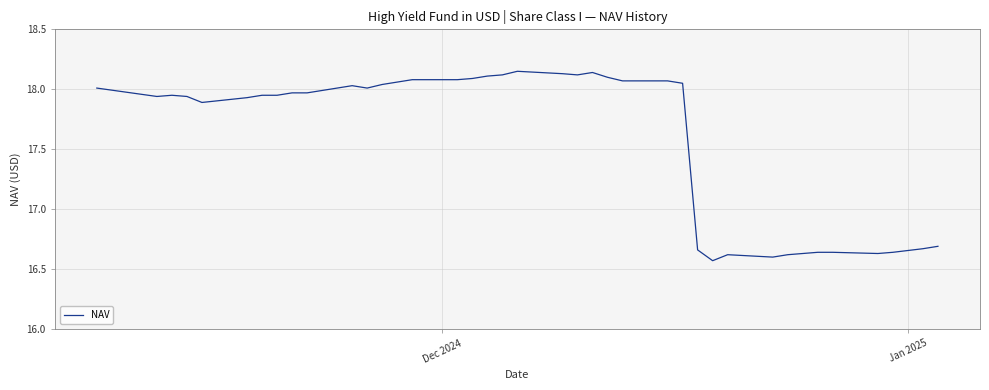

What is the difference between the maximum and minimum values?

1.6